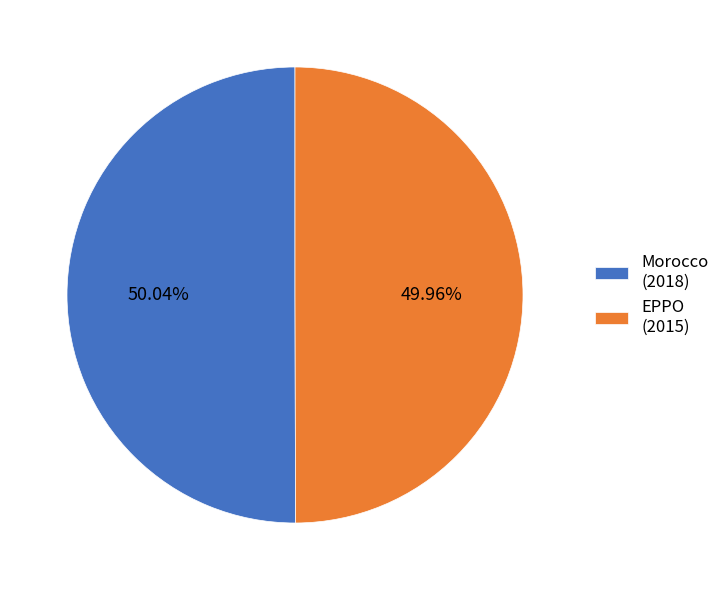

Approximately how many times larger is the value at EPPO compared to Morocco?

1.0